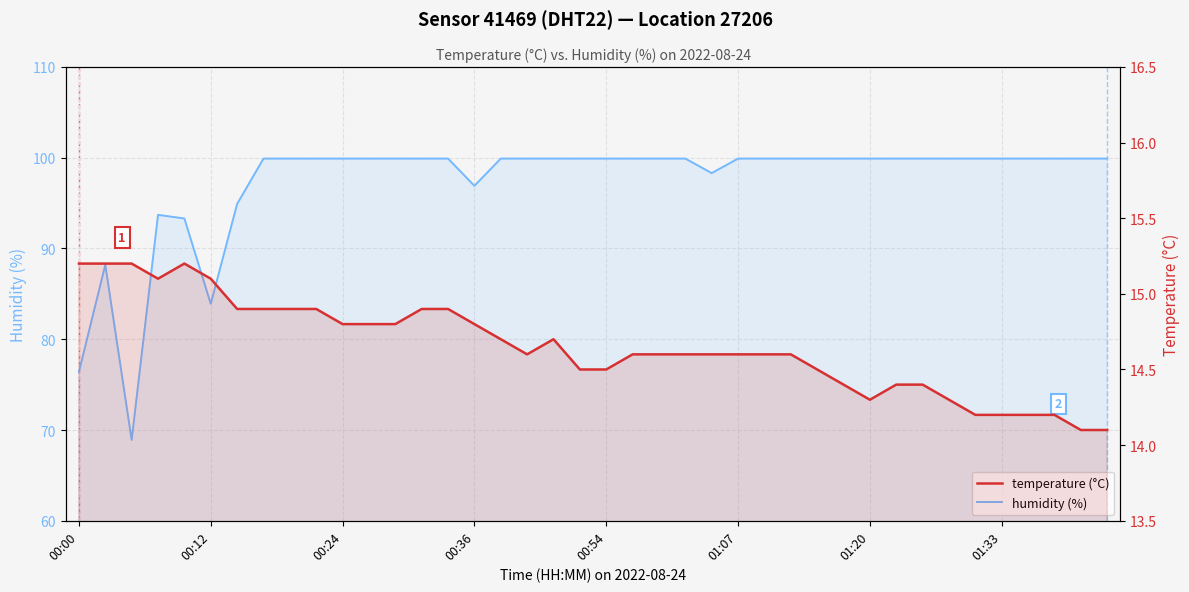

The value of temperature (°C) at 01:33 is 14.2. True or false?

True